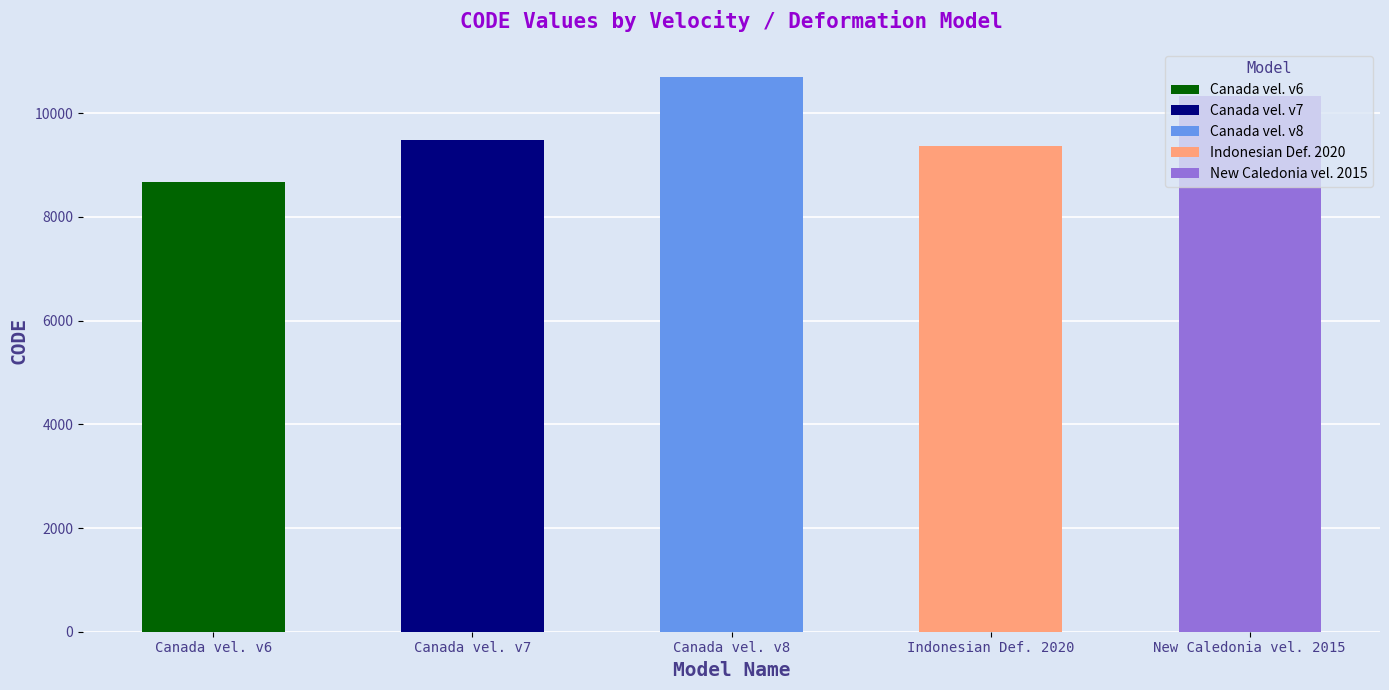

What is the sum of all values?

48564